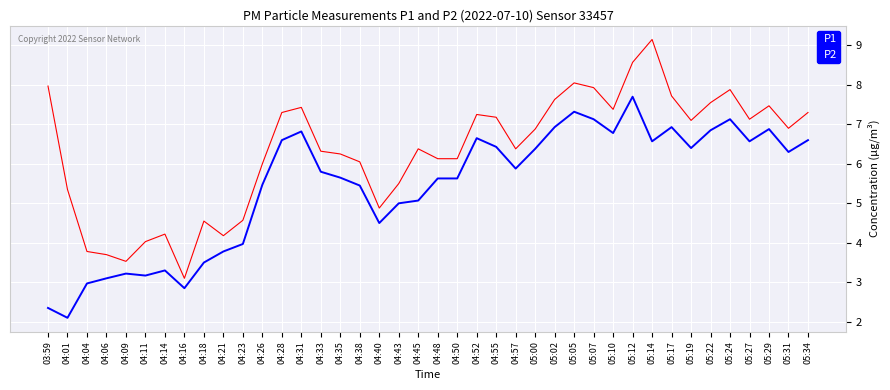

List the series in order of their peak value, lowest first.

P2, P1